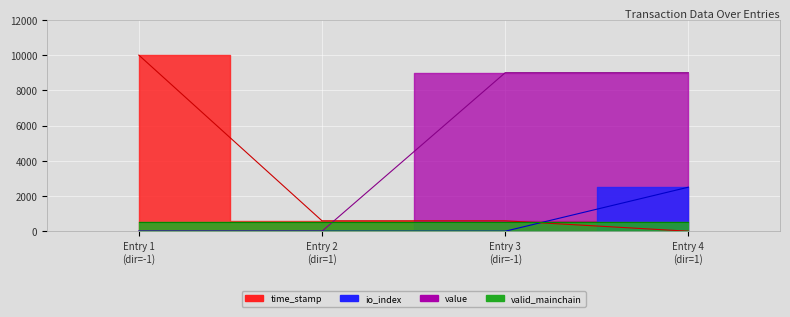

What is the maximum value shown in the chart?

10000.0